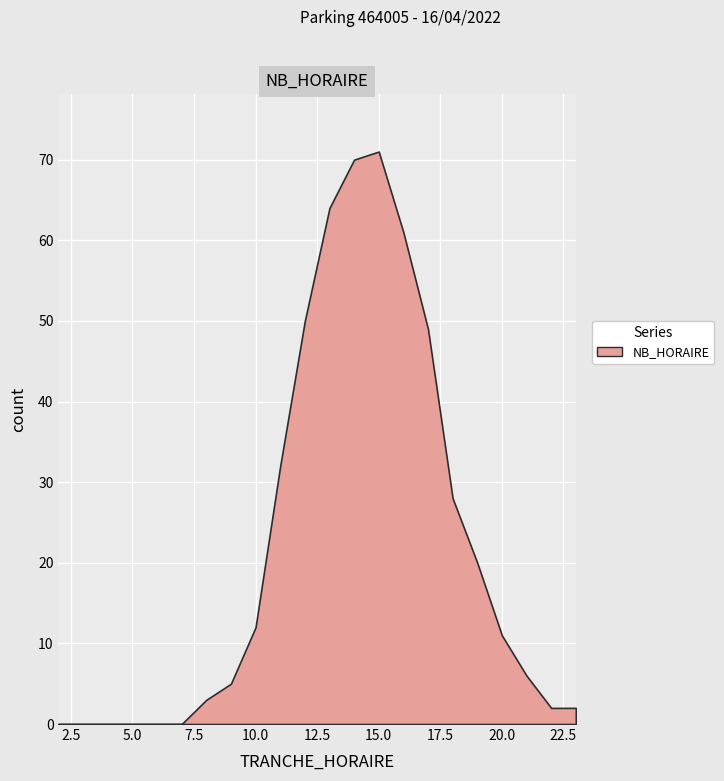

The chart shows a value of 103 at 15.0. True or false?

False